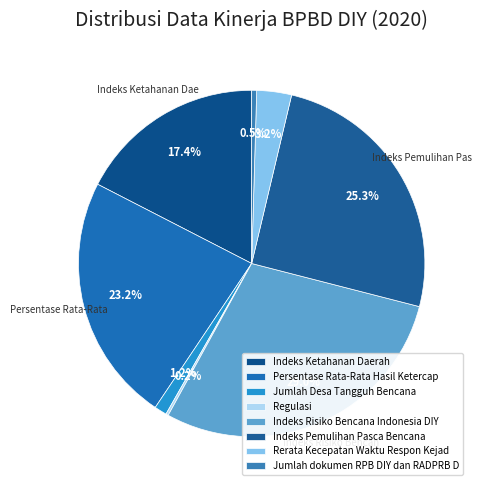

To the nearest percent, what is the difference between the largest and smallest slice percentages?

29%